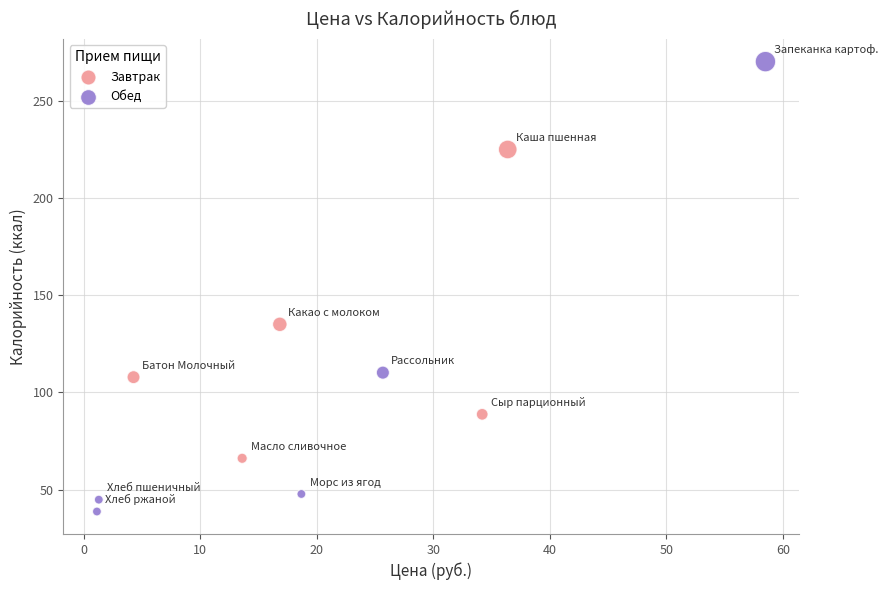

Which series contains the lowest Y value?

Обед